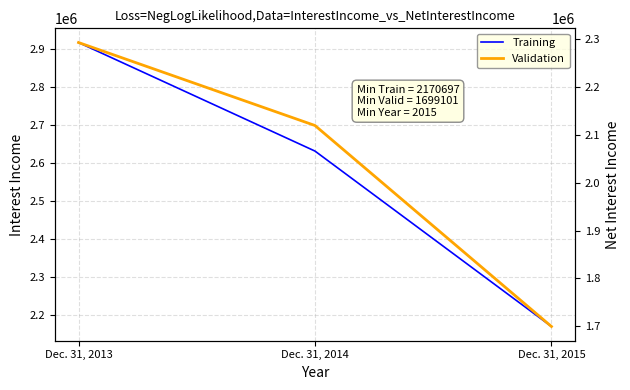

Which series has the largest total across all categories?

Training